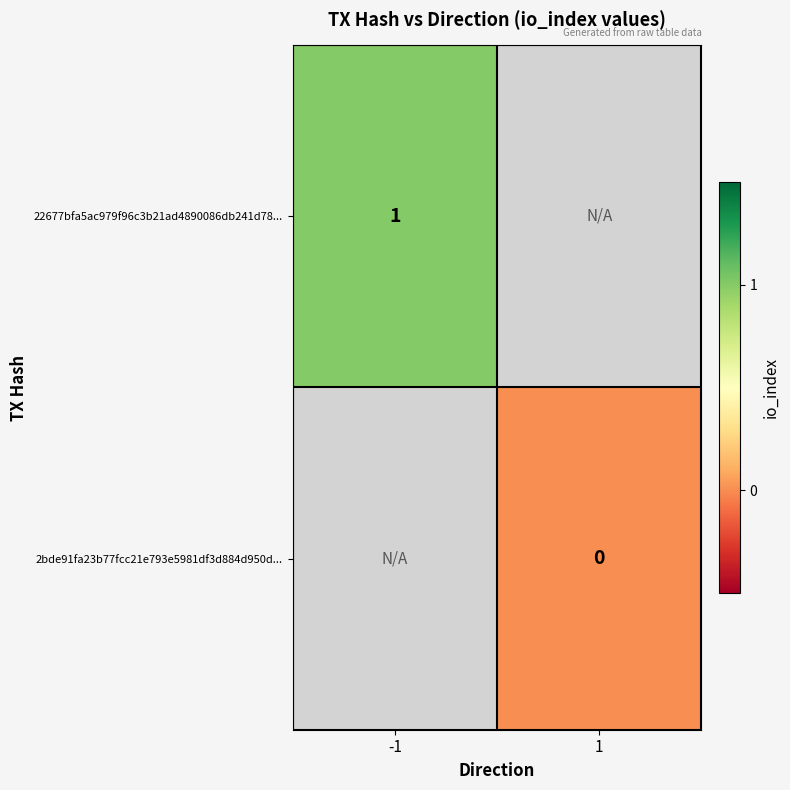

Which series has the largest range (max minus min)?

22677bfa5ac979f96c3b21ad4890086db241d78...